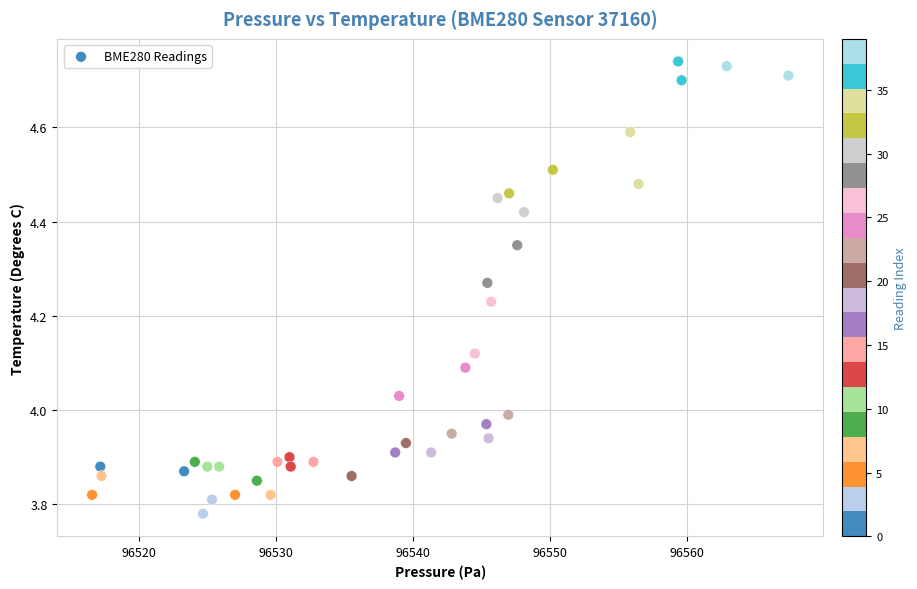

What is the range of X values (max minus min)?

50.8